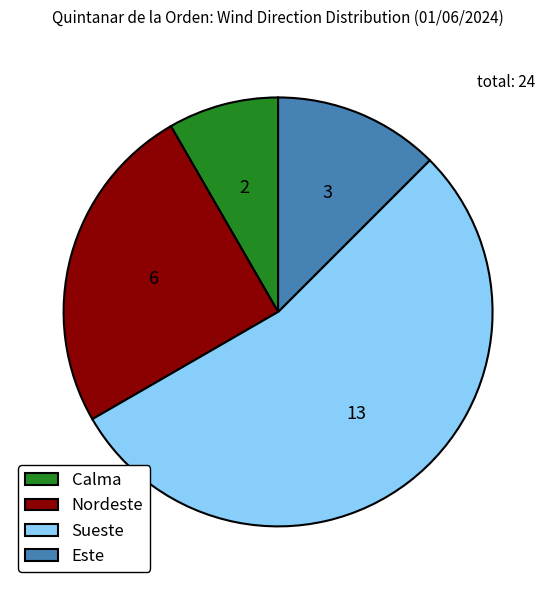

How many slices are in this pie chart?

4